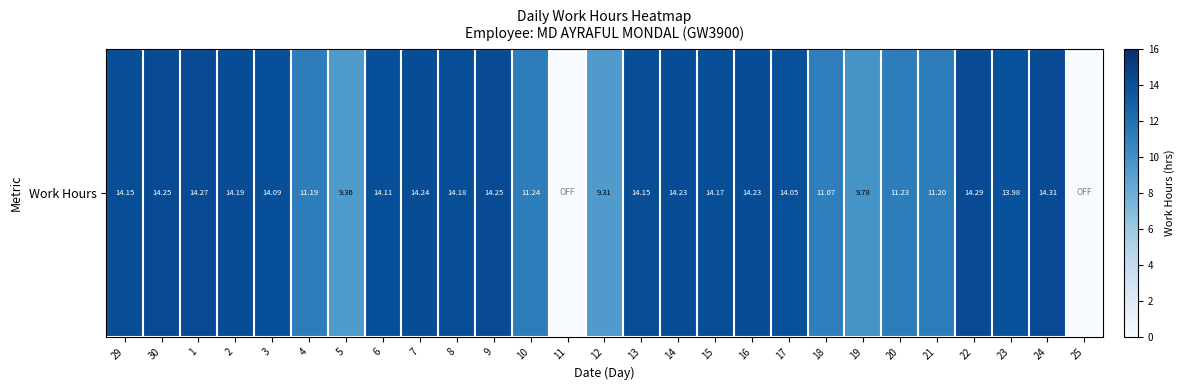

The value at 14 is 25.4. True or false?

False